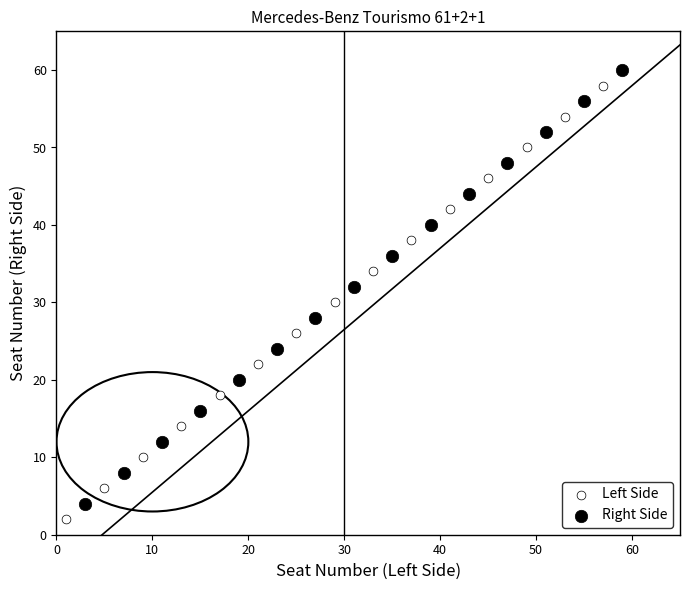

What are all the series names shown in the legend?

Left Side, Right Side